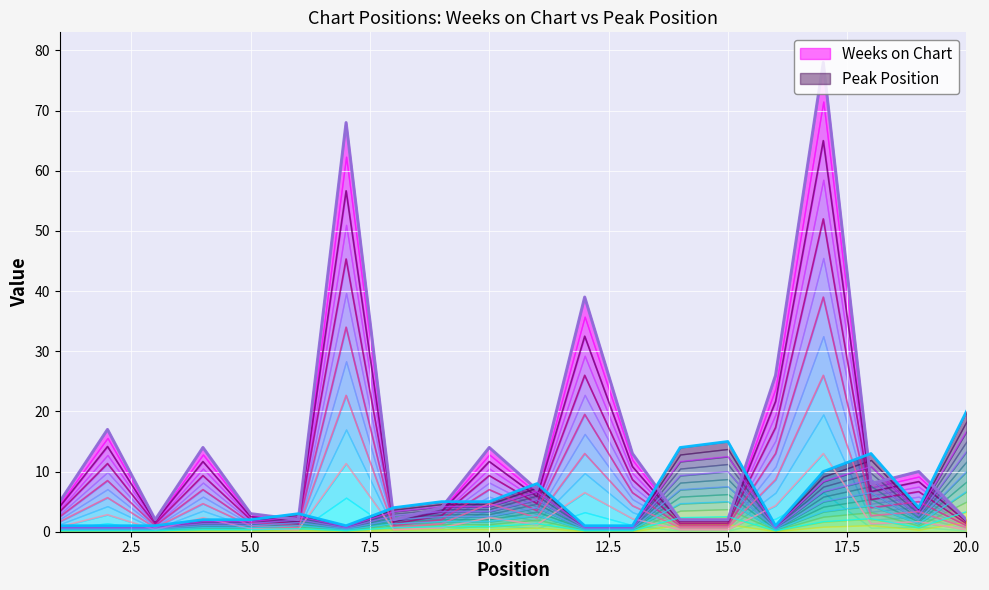

List the labels in order of Peak Position value, largest first.

20, 15, 14, 18, 17, 11, 9, 10, 8, 19, 6, 4, 5, 1, 2, 3, 7, 12, 13, 16